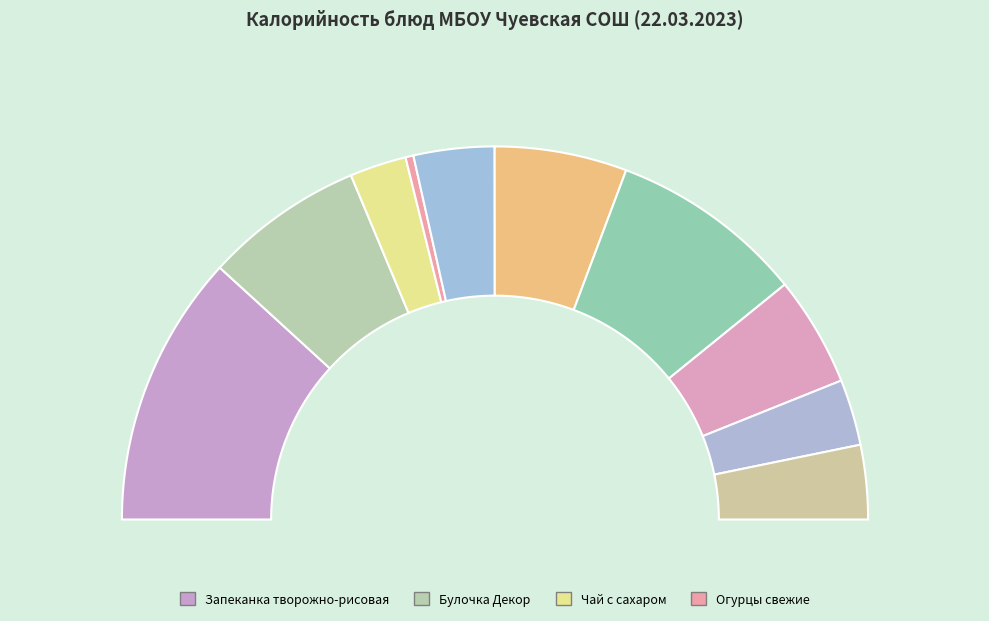

Rank the categories by value from highest to lowest.

Запеканка творожно-рисовая, Макаронные изделия, Булочка Декор, Котлеты нежные, Компот из фруктов, Суп картофельный, Хлеб ржано-пшеничный, Хлеб пшеничный, Чай с сахаром, Огурцы свежие